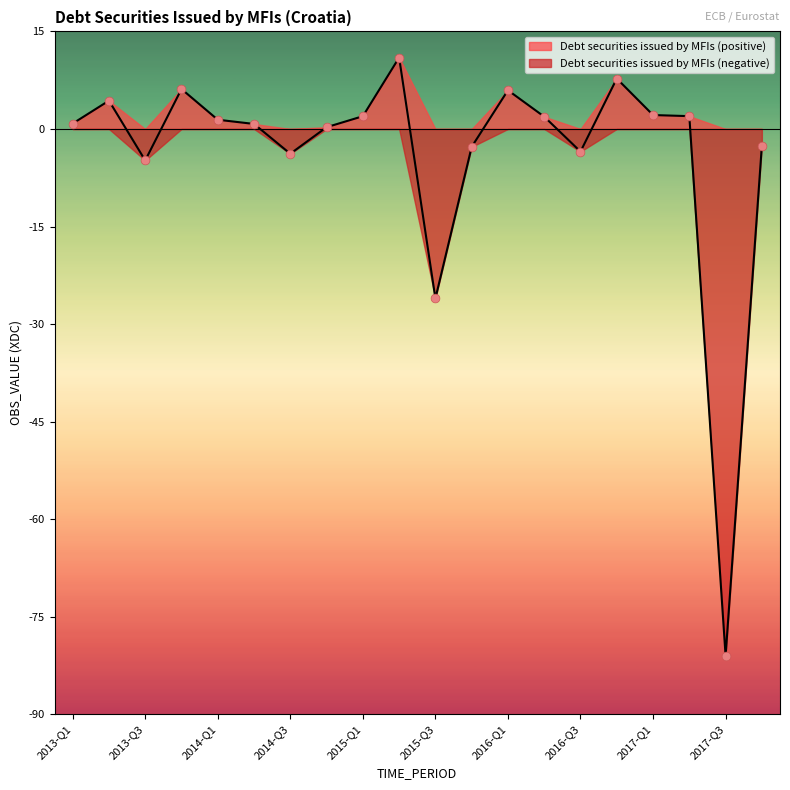

Which has a higher value, 2014-Q2 or 2016-Q1?

2016-Q1